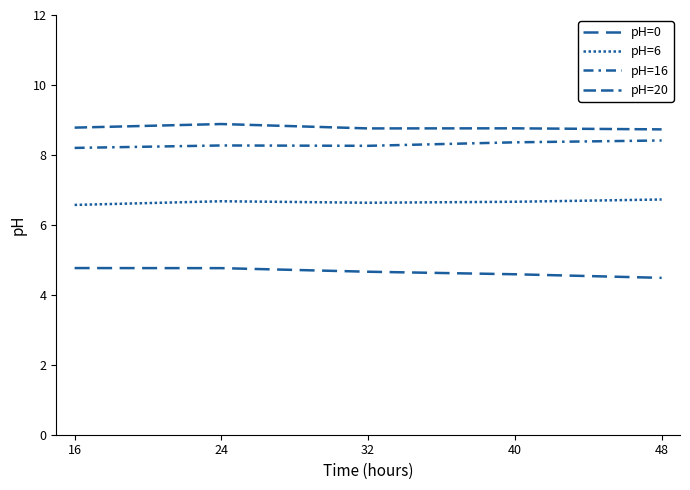

True or false: pH=20 and pH=6 intersect in this chart.

False